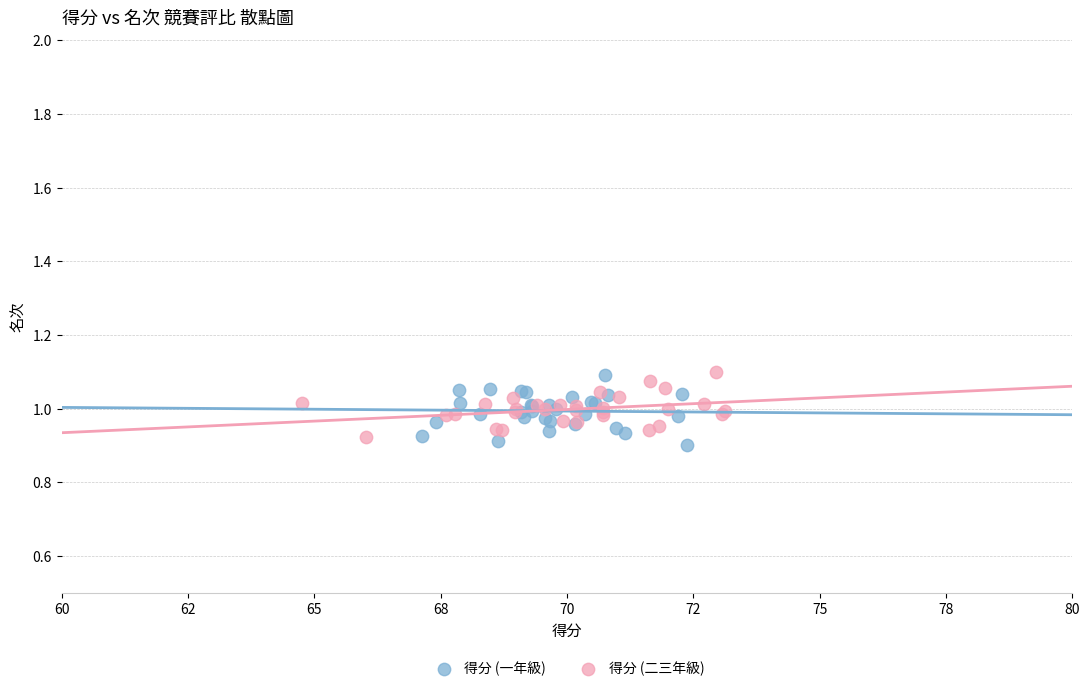

What are all the series names shown in the legend?

得分 (一年級), 得分 (二三年級)